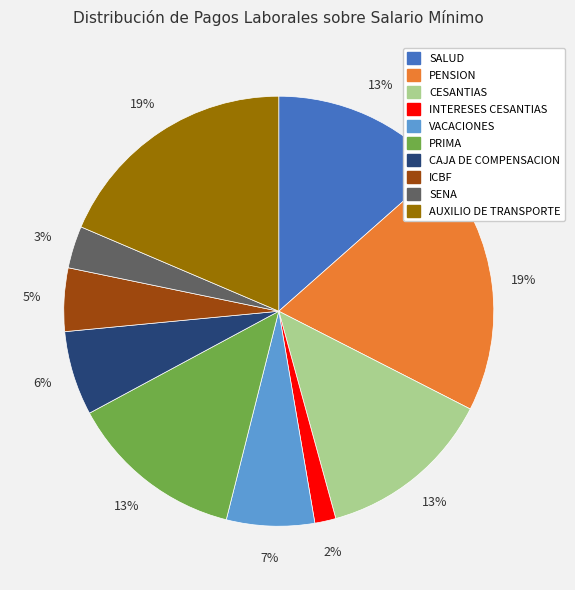

Which has a higher value, ICBF or SALUD?

SALUD